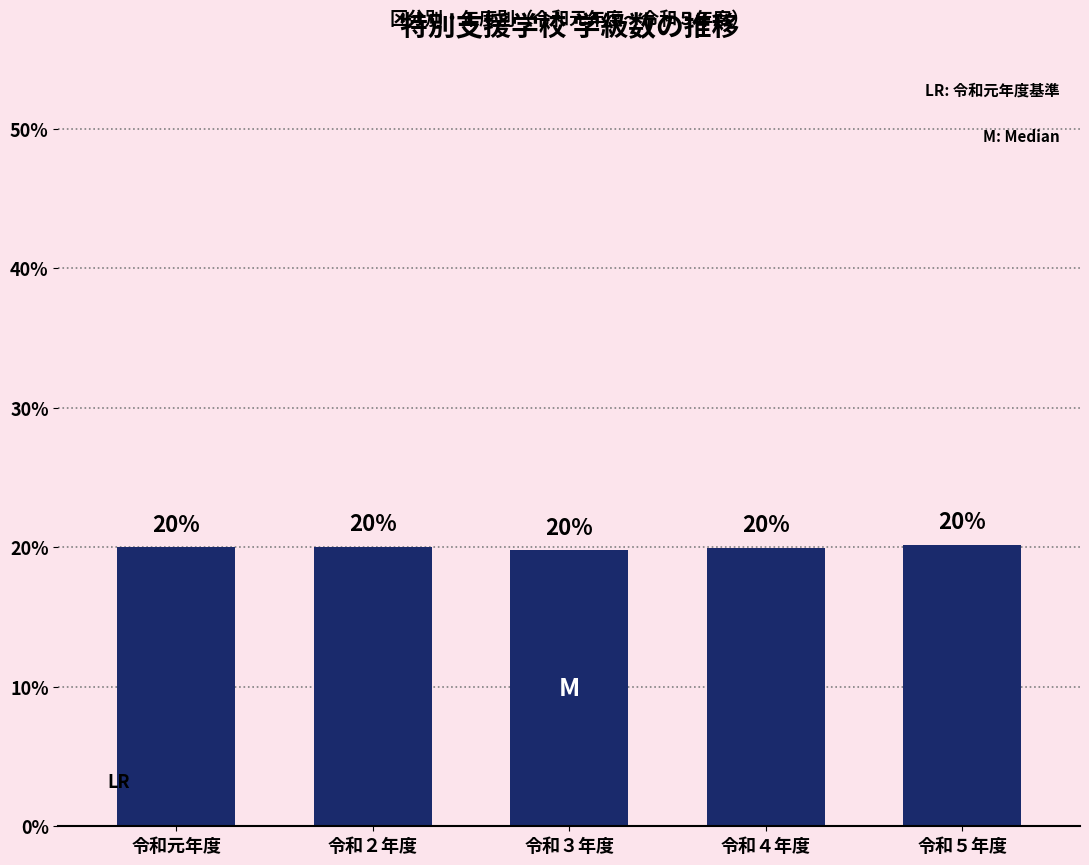

What position from the left is 令和２年度?

2